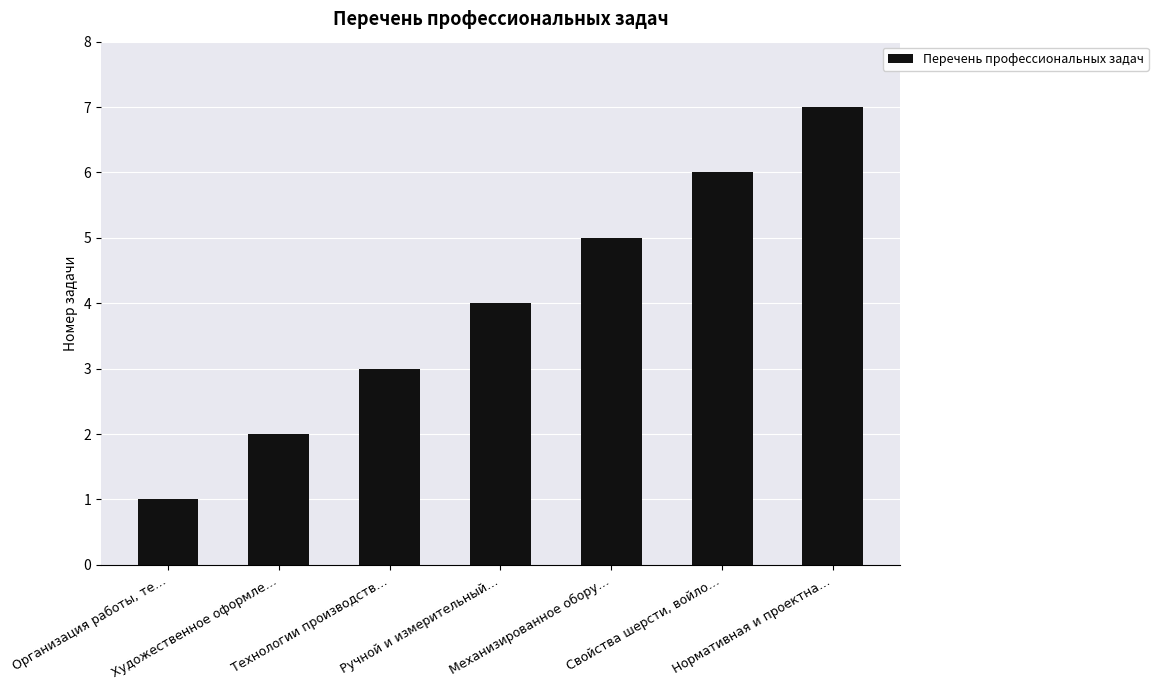

What is the label of the 4th bar from the left?

Ручной и измерительный…